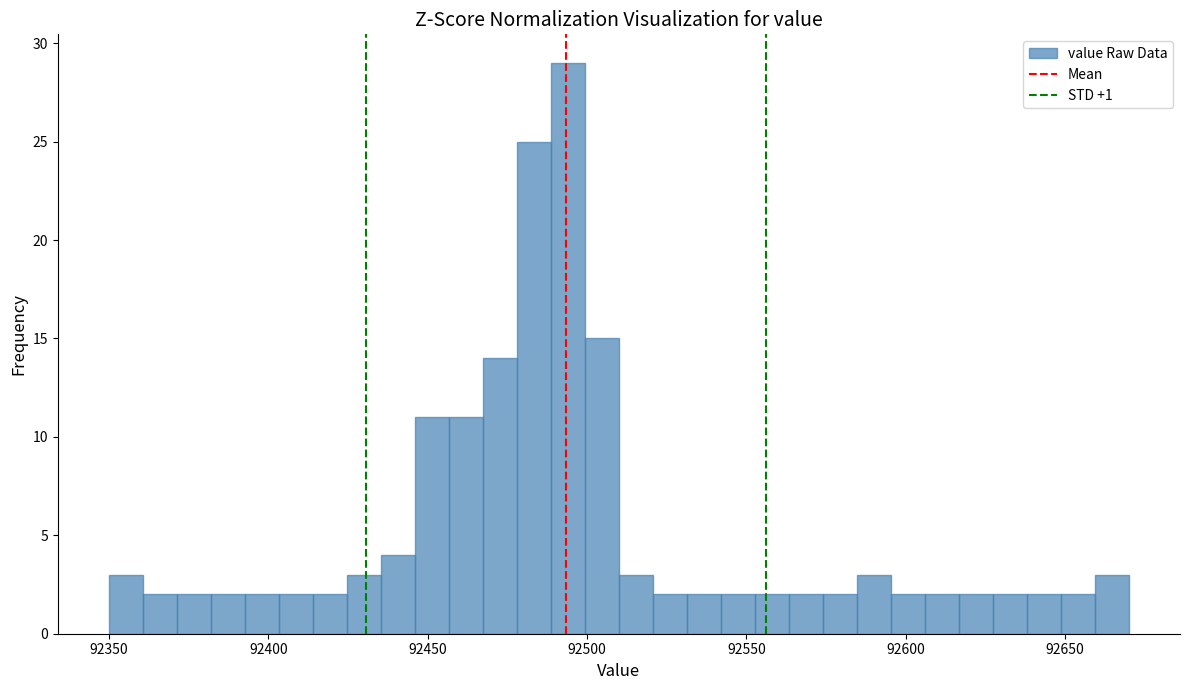

Around what value on the x-axis is the tallest bar? Give the approximate position of its centre, as read against the axis.

92495